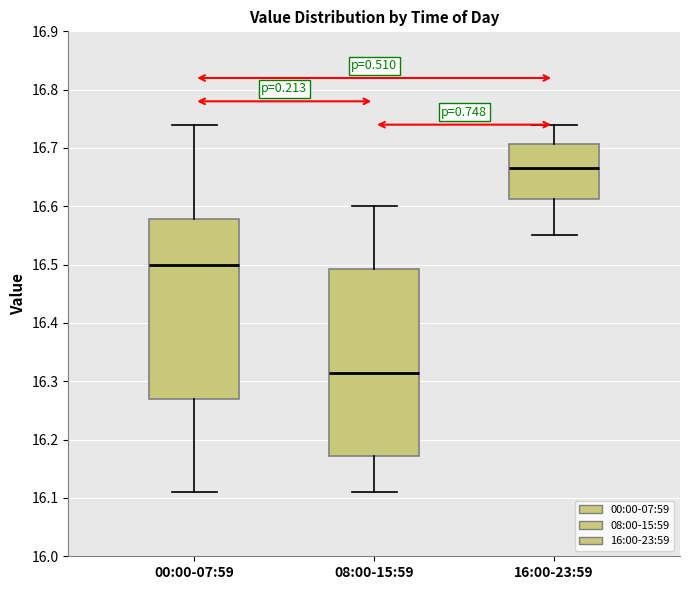

Reading left to right, read every box against the y-axis: the position of its median line, the range the box covers, and the ends of its whiskers. The values are not printed on the chart, so give them approximately, as read against the axis.

00:00-07:59: median 16.50, box 16.27 to 16.58, whiskers 16.11 to 16.74
08:00-15:59: median 16.32, box 16.17 to 16.49, whiskers 16.11 to 16.60
16:00-23:59: median 16.67, box 16.61 to 16.71, whiskers 16.55 to 16.74